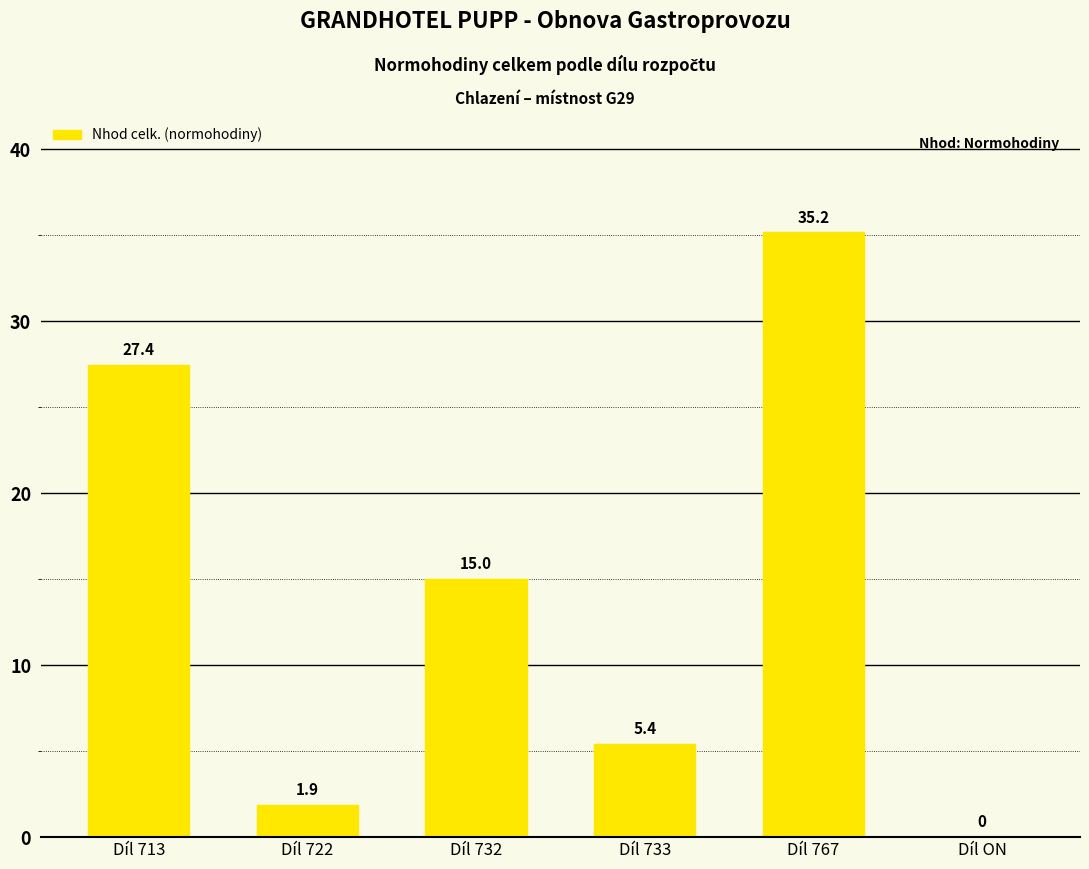

Where does the data first go above 15?

Díl 713